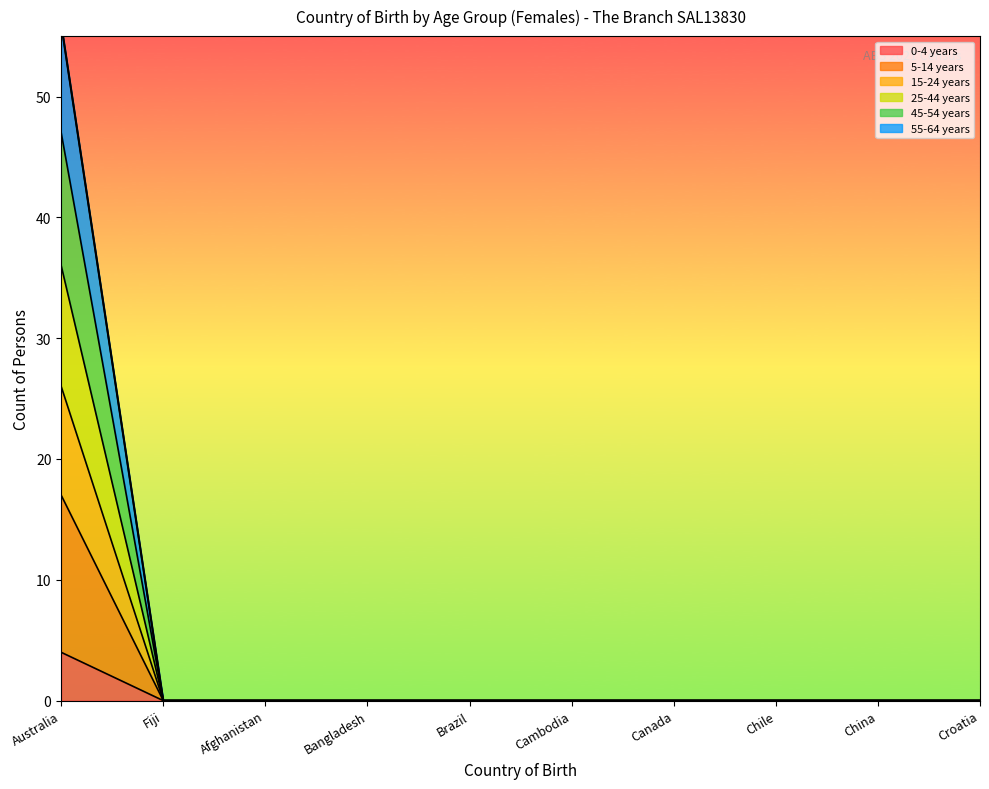

What is the label of the 8th point from the left?

Chile